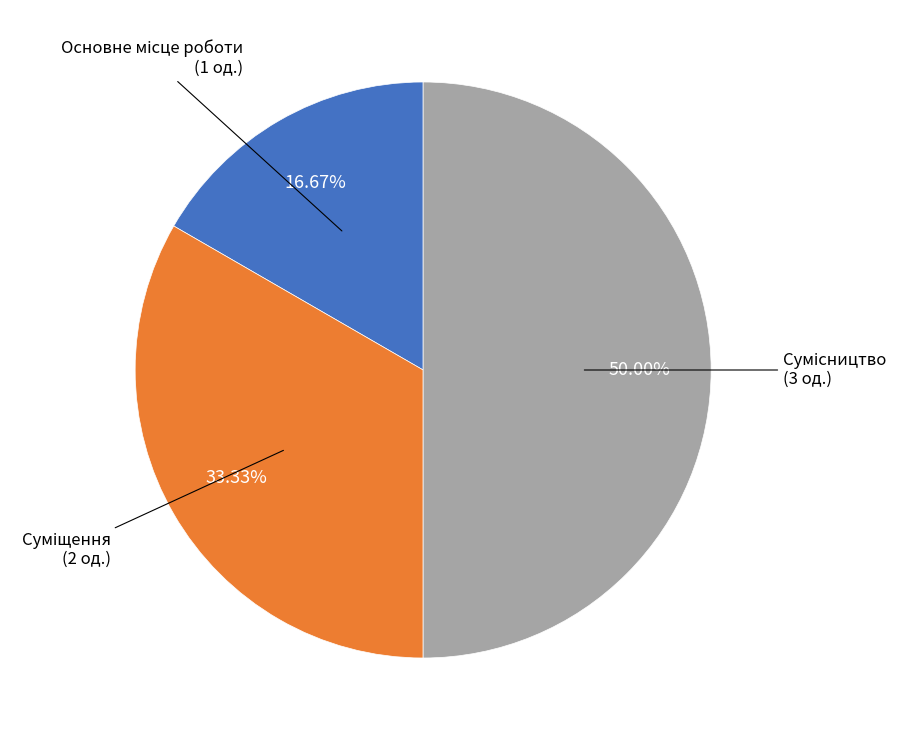

Count the number of slices in the pie.

3